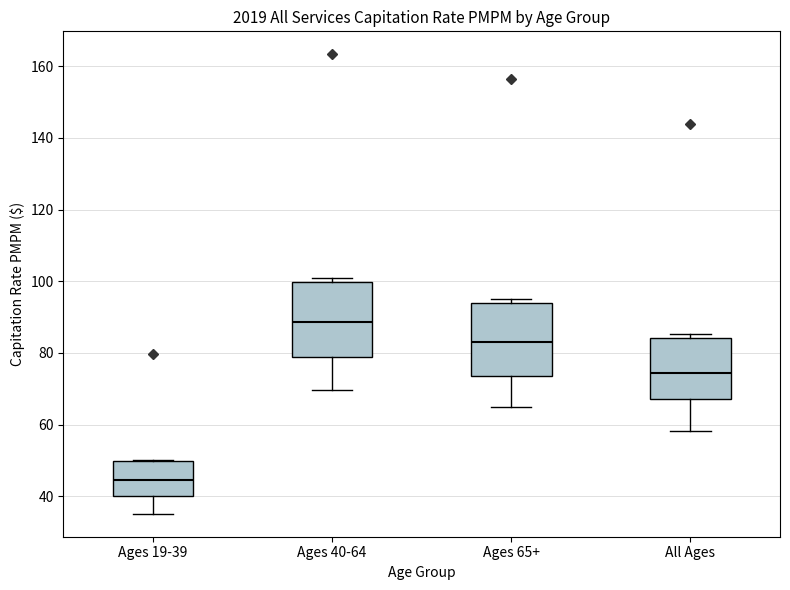

Reading left to right, transcribe this box plot: for each box, give where its median line is, the range the box spans, and where its two whiskers end, as read against the y-axis. The values are not printed on the chart, so give them approximately, as read against the axis.

Ages 19-39: median 44, box 40 to 50, whiskers 36 to 50
Ages 40-64: median 88, box 78 to 100, whiskers 70 to 100 (just above the box's upper edge)
Ages 65+: median 84, box 74 to 94, whiskers 66 to 96
All Ages: median 74, box 68 to 84, whiskers 58 to 86